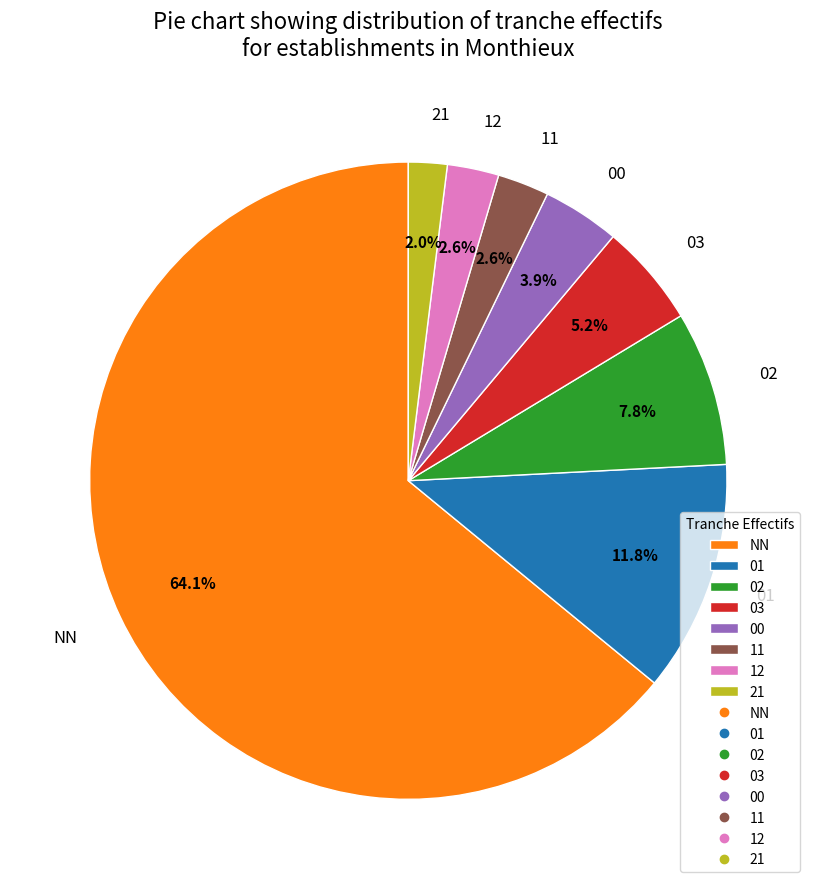

Which slice is the smallest?

21